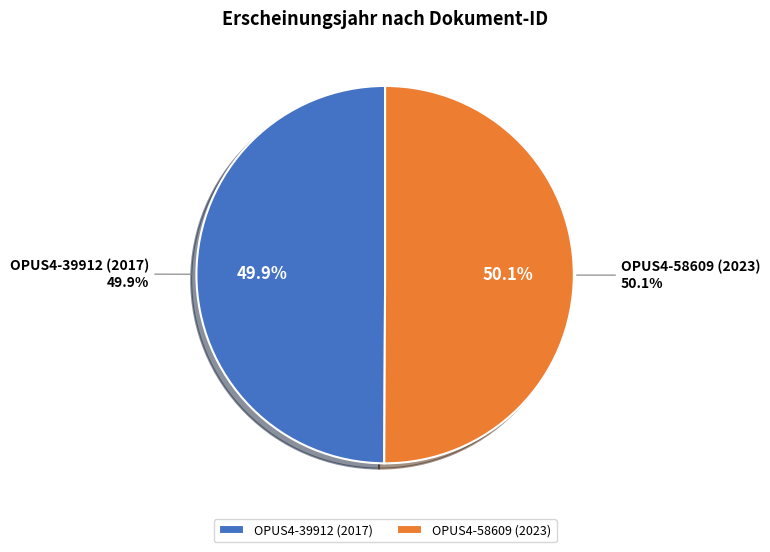

Do OPUS4-58609 (2023) and OPUS4-39912 (2017) together represent more than half of the pie?

Yes